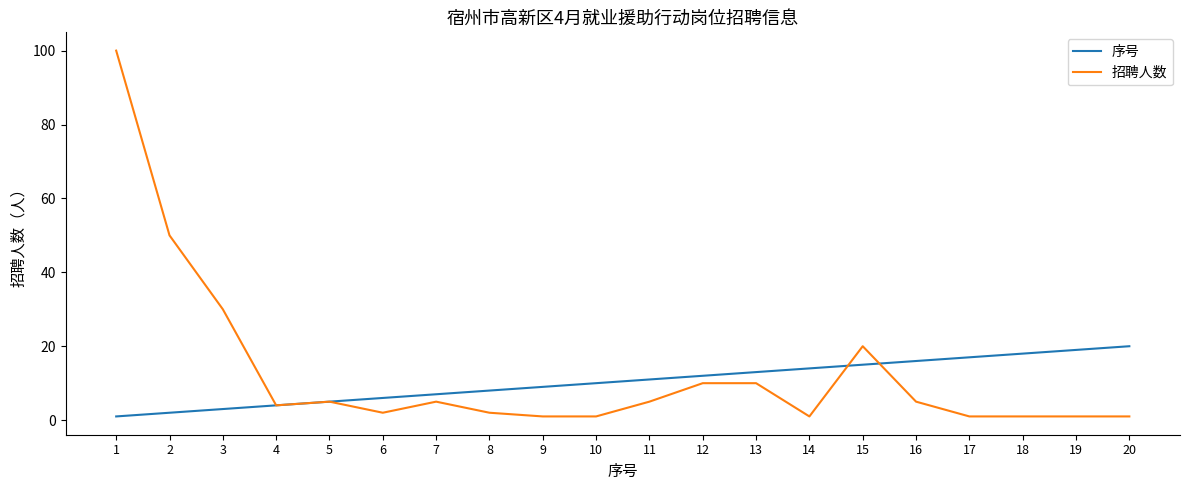

What is the total value across all series at 13?

23